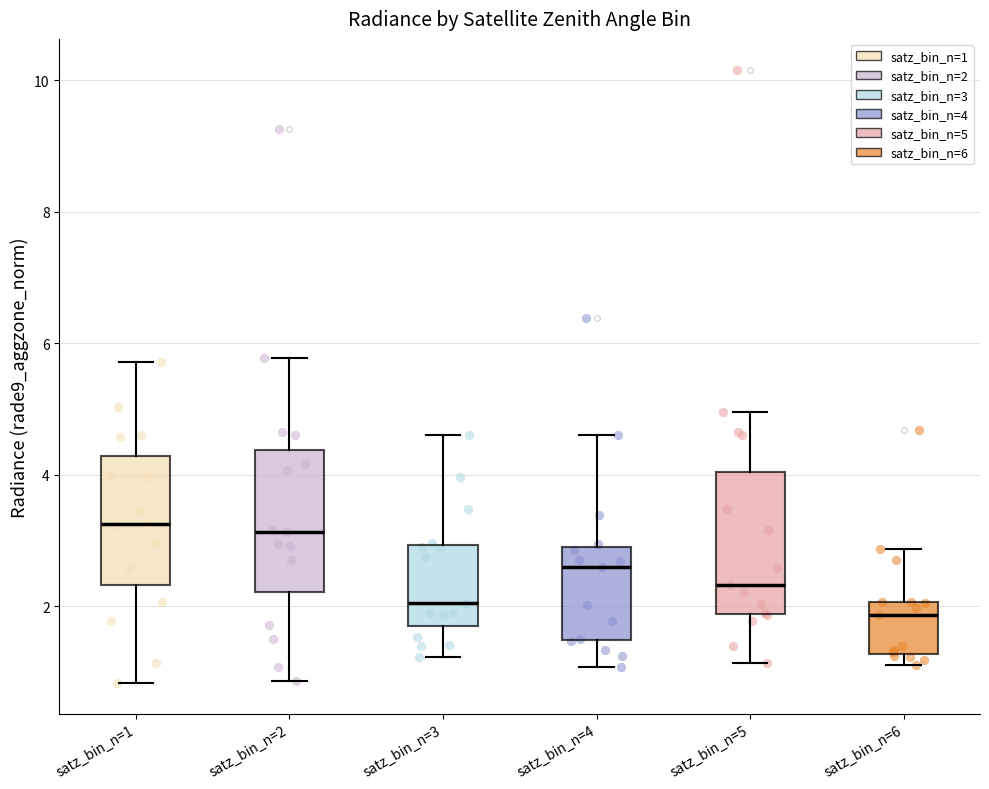

Reading left to right, read every box against the y-axis: the position of its median line, the range the box covers, and the ends of its whiskers. The values are not printed on the chart, so give them approximately, as read against the axis.

satz_bin_n=1: median 3.2, box 2.4 to 4.2, whiskers 0.8 to 5.8
satz_bin_n=2: median 3.2, box 2.2 to 4.4, whiskers 0.8 to 5.8
satz_bin_n=3: median 2.0, box 1.6 to 3.0, whiskers 1.2 to 4.6
satz_bin_n=4: median 2.6, box 1.4 to 2.8, whiskers 1.0 to 4.6
satz_bin_n=5: median 2.4, box 1.8 to 4.0, whiskers 1.2 to 5.0
satz_bin_n=6: median 1.8, box 1.2 to 2.0, whiskers 1.2 (just below the box's lower edge) to 2.8